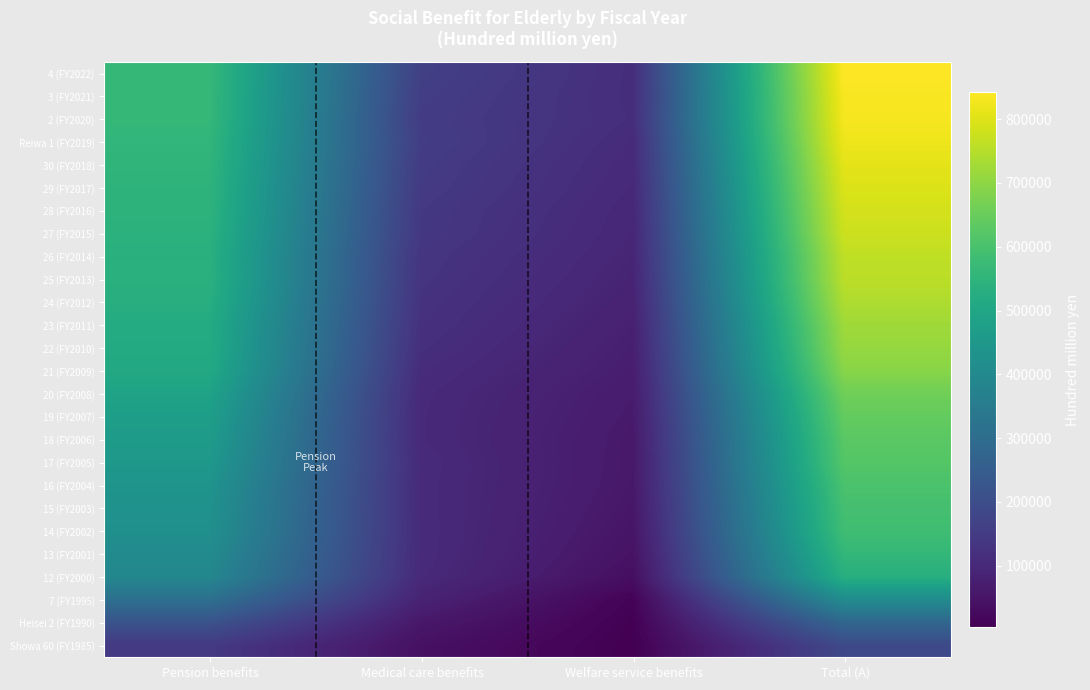

Reading left to right, extract all data points from this chart.

Showa 60 (FY1985): Pension benefits=144549	Medical care benefits=40070	Welfare service benefits=3668	Total (A)=188288
Heisei 2 (FY1990): Pension benefits=216182	Medical care benefits=57331	Welfare service benefits=5749	Total (A)=279262
7 (FY1995): Pension benefits=311565	Medical care benefits=84525	Welfare service benefits=10902	Total (A)=407109
12 (FY2000): Pension benefits=391729	Medical care benefits=103469	Welfare service benefits=35692	Total (A)=531975
13 (FY2001): Pension benefits=406178	Medical care benefits=107216	Welfare service benefits=44875	Total (A)=559518
14 (FY2002): Pension benefits=425025	Medical care benefits=107125	Welfare service benefits=50736	Total (A)=584323
15 (FY2003): Pension benefits=429959	Medical care benefits=106343	Welfare service benefits=55321	Total (A)=593112
16 (FY2004): Pension benefits=438143	Medical care benefits=105879	Welfare service benefits=58640	Total (A)=604051
17 (FY2005): Pension benefits=452145	Medical care benefits=106669	Welfare service benefits=59613	Total (A)=619682
18 (FY2006): Pension benefits=463360	Medical care benefits=102874	Welfare service benefits=60572	Total (A)=627911
19 (FY2007): Pension benefits=474077	Medical care benefits=102807	Welfare service benefits=63659	Total (A)=641669
20 (FY2008): Pension benefits=487921	Medical care benefits=104170	Welfare service benefits=66528	Total (A)=659866
21 (FY2009): Pension benefits=510259	Medical care benefits=109776	Welfare service benefits=71203	Total (A)=692663
22 (FY2010): Pension benefits=517552	Medical care benefits=116656	Welfare service benefits=75093	Total (A)=710847
23 (FY2011): Pension benefits=519223	Medical care benefits=122247	Welfare service benefits=78892	Total (A)=722074
24 (FY2012): Pension benefits=529112	Medical care benefits=126180	Welfare service benefits=83980	Total (A)=741017
25 (FY2013): Pension benefits=536101	Medical care benefits=130709	Welfare service benefits=87889	Total (A)=756432
26 (FY2014): Pension benefits=534127	Medical care benefits=133622	Welfare service benefits=91909	Total (A)=761395
27 (FY2015): Pension benefits=540844	Medical care benefits=139768	Welfare service benefits=95107	Total (A)=777444
28 (FY2016): Pension benefits=546226	Medical care benefits=141869	Welfare service benefits=97176	Total (A)=786989
29 (FY2017): Pension benefits=547257	Medical care benefits=147634	Welfare service benefits=101031	Total (A)=797665
30 (FY2018): Pension benefits=552211	Medical care benefits=150716	Welfare service benefits=103886	Total (A)=808582
Reiwa 1 (FY2019): Pension benefits=555853	Medical care benefits=156681	Welfare service benefits=107348	Total (A)=821675
2 (FY2020): Pension benefits=563020	Medical care benefits=152512	Welfare service benefits=114164	Total (A)=831535
3 (FY2021): Pension benefits=563136	Medical care benefits=157292	Welfare service benefits=112118	Total (A)=834322
4 (FY2022): Pension benefits=563666	Medical care benefits=163900	Welfare service benefits=112913	Total (A)=842234